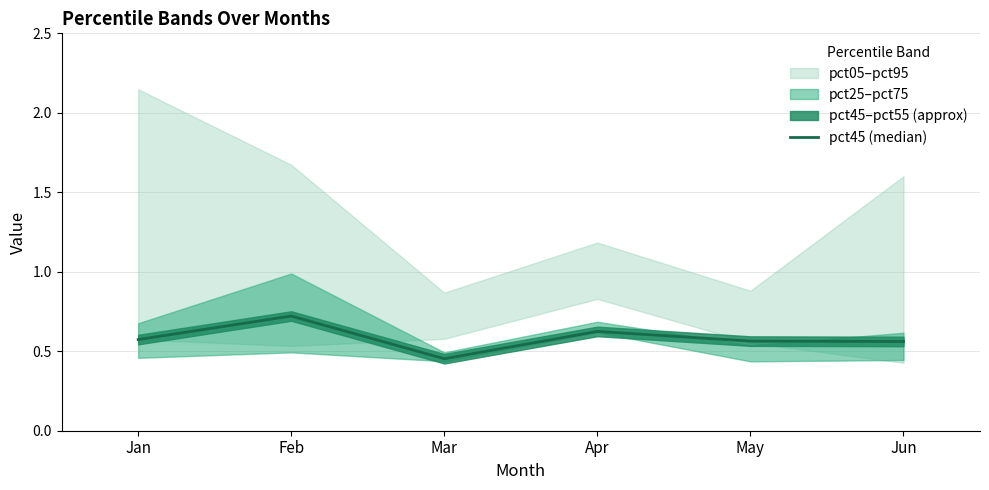

Which label corresponds to the smallest value in the chart?

Mar